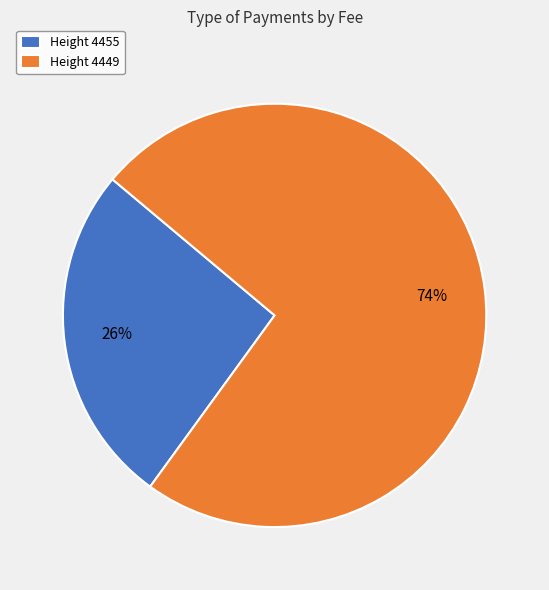

Which slice represents more than half of the pie?

Height 4449